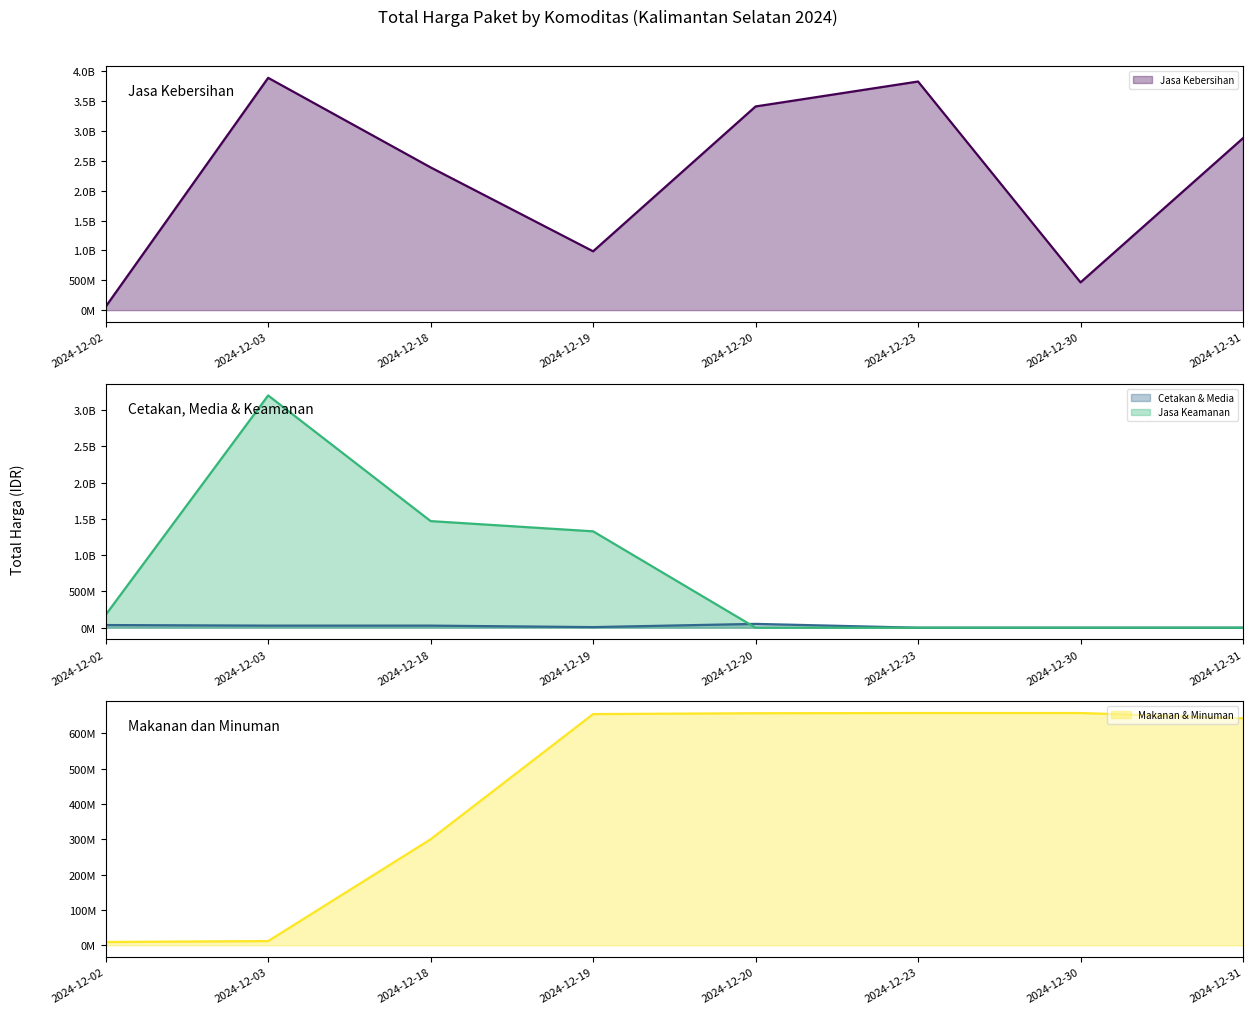

Where is the first local minimum for Cetakan & Media?

2024-12-19